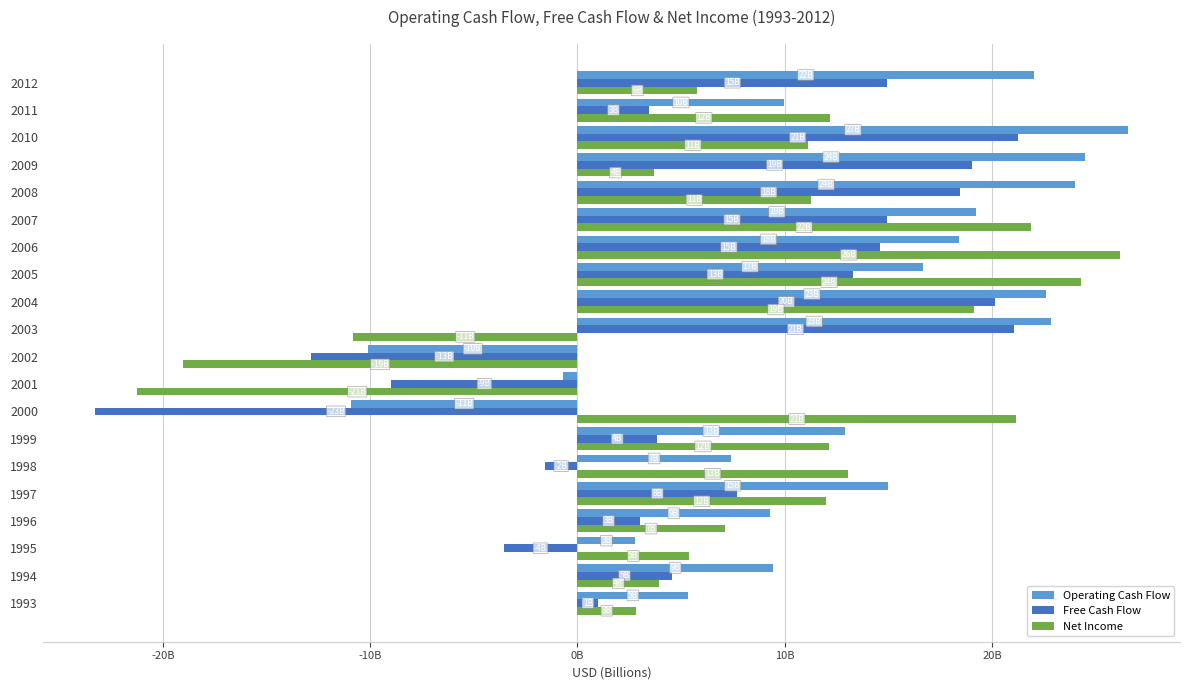

How many bars are there in each group?

3